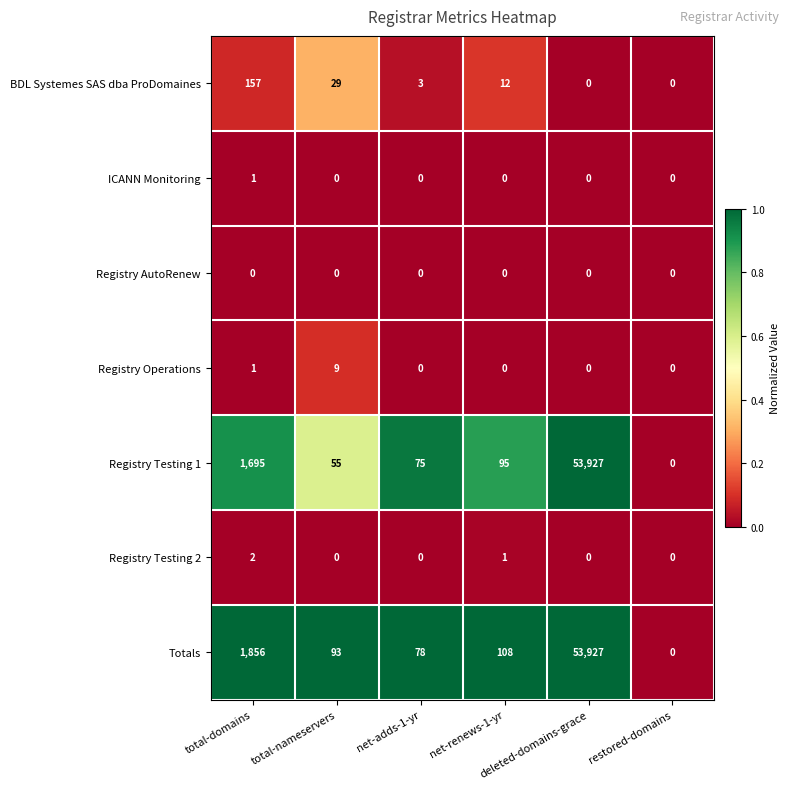

What is the highest value of the Registry Operations series?

9